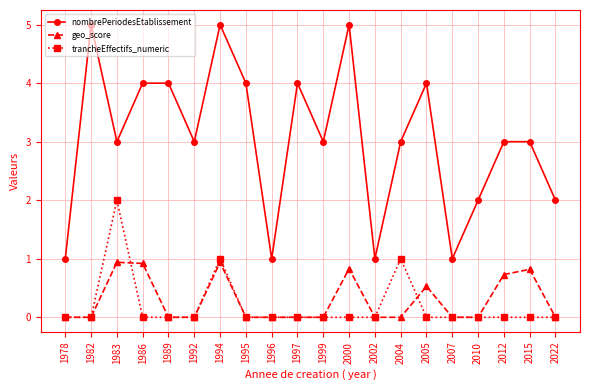

Reading left to right, extract all data points from this chart.

nombrePeriodesEtablissement: 1978=1.0	1982=5.0	1983=3.0	1986=4.0	1989=4.0	1992=3.0	1994=5.0	1995=4.0	1996=1.0	1997=4.0	1999=3.0	2000=5.0	2002=1.0	2004=3.0	2005=4.0	2007=1.0	2010=2.0	2012=3.0	2015=3.0	2022=2.0
geo_score: 1978=0.0	1982=0.0	1983=0.9	1986=0.9	1989=0.0	1992=0.0	1994=0.9	1995=0.0	1996=0.0	1997=0.0	1999=0.0	2000=0.8	2002=0.0	2004=0.0	2005=0.5	2007=0.0	2010=0.0	2012=0.7	2015=0.8	2022=0.0
trancheEffectifs_numeric: 1978=0.0	1982=0.0	1983=2.0	1986=0.0	1989=0.0	1992=0.0	1994=1.0	1995=0.0	1996=0.0	1997=0.0	1999=0.0	2000=0.0	2002=0.0	2004=1.0	2005=0.0	2007=0.0	2010=0.0	2012=0.0	2015=0.0	2022=0.0